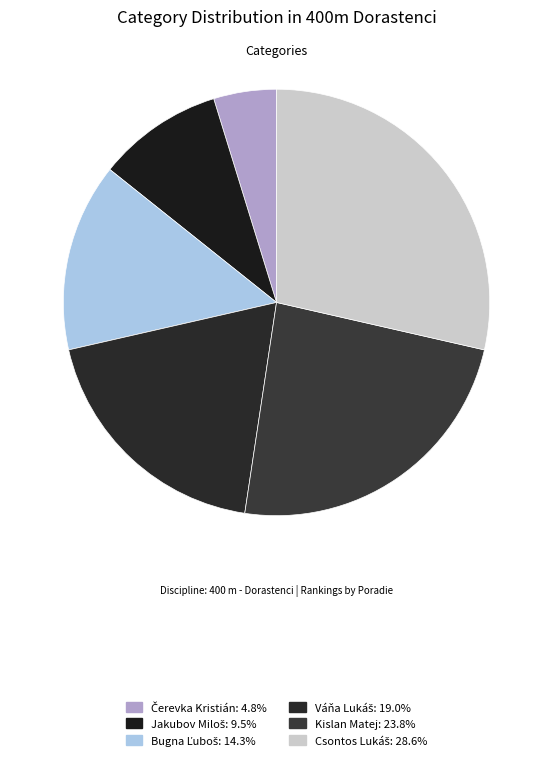

To the nearest percent, what is the average slice percentage?

17%